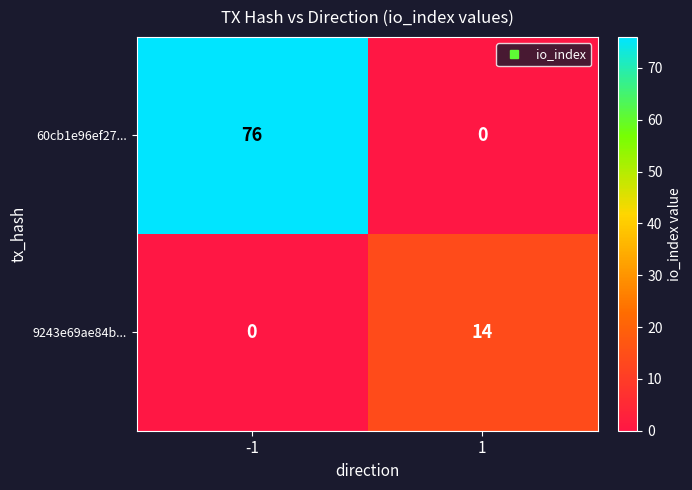

What is the total value across all series at 1?

14